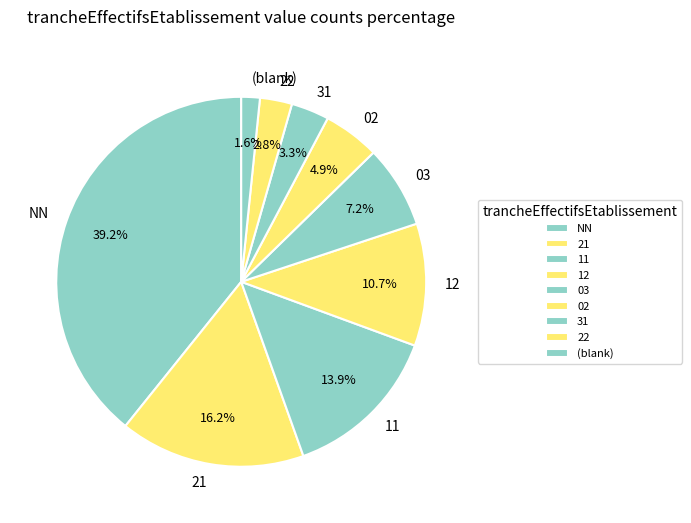

What is the ratio of the value at 21 to the value at 31?

4.9